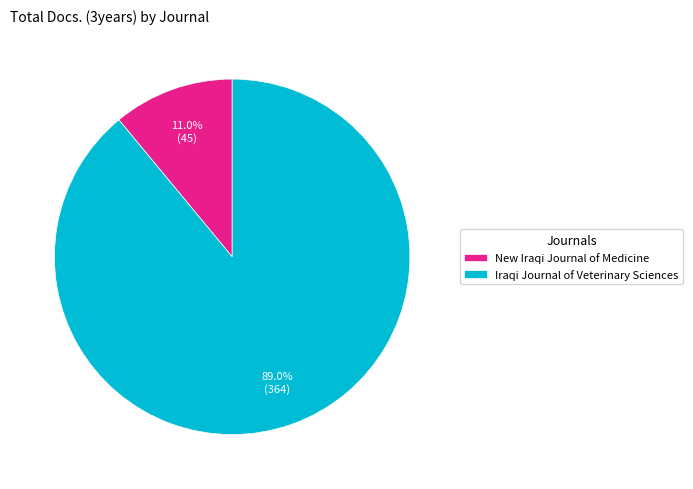

To the nearest percent, what is the difference between the largest and smallest slice percentages?

78%